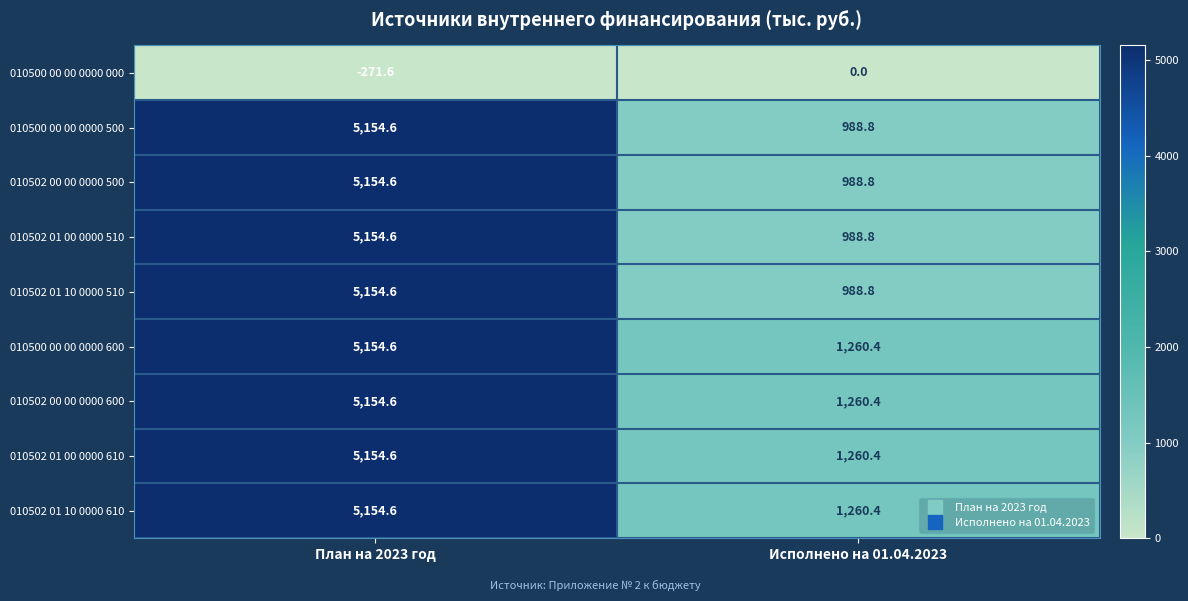

Which label corresponds to the smallest value in the chart?

План на 2023 год